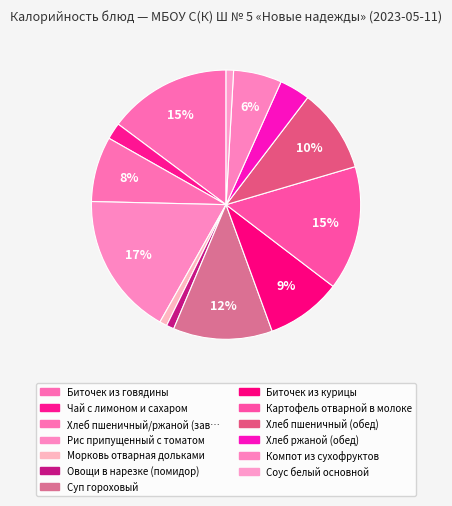

Count the number of slices in the pie.

13